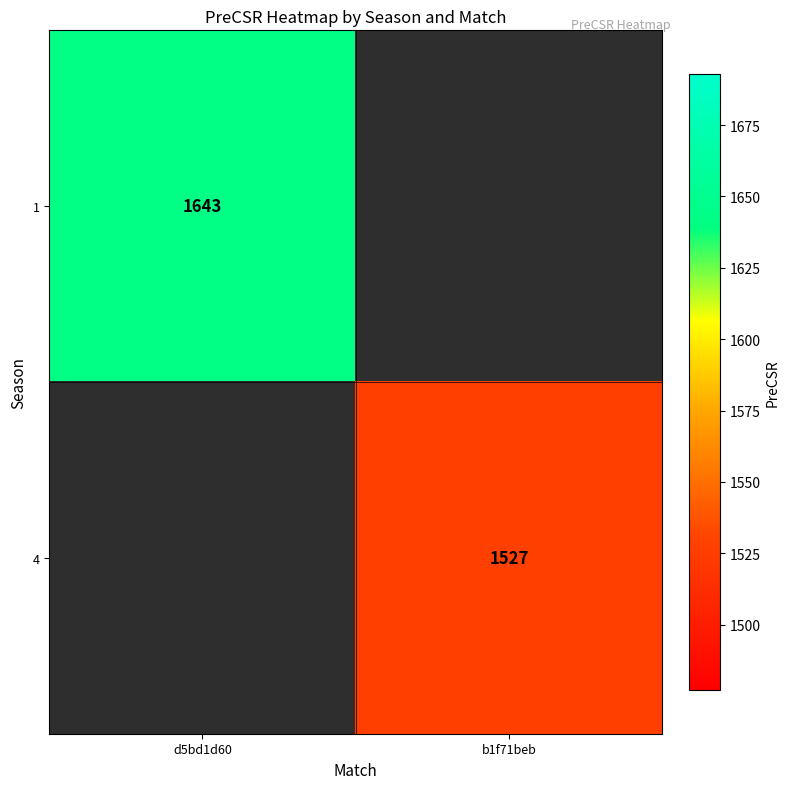

Is it true that 4 equals 2637 at b1f71beb?

False